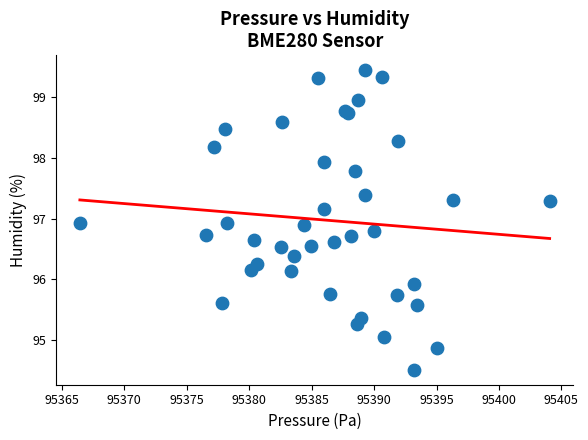

What Y value in the scatter plot is closest to 96?

95.9